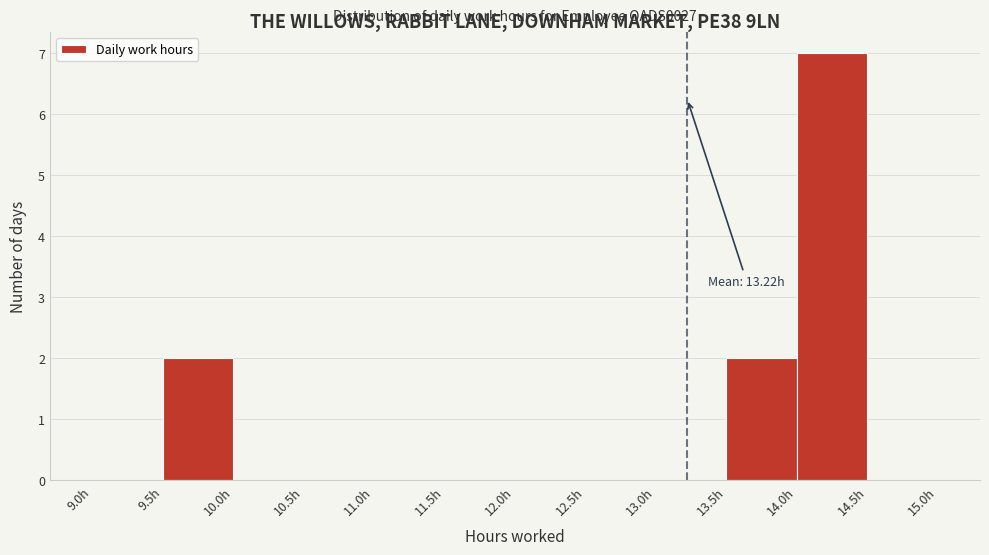

Which range on the x-axis has the tallest bar?

14.0 to 14.5